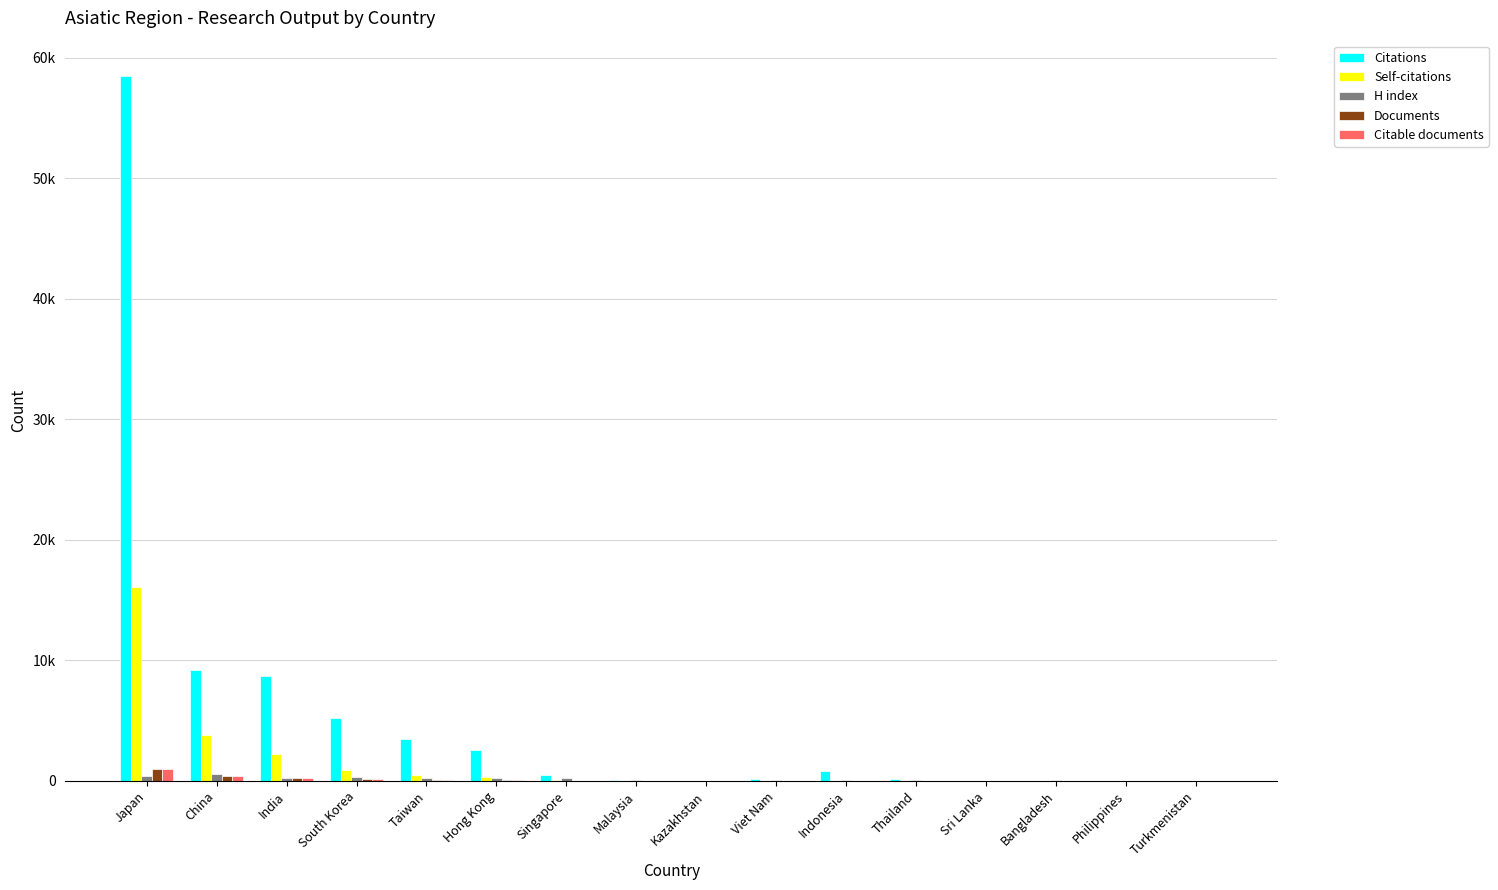

How many data points in Citable documents are above 5?

7